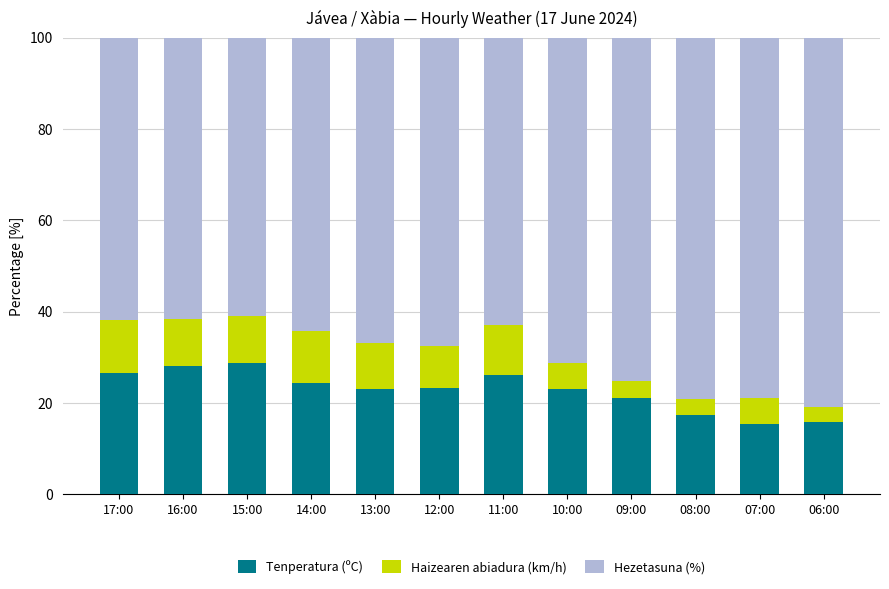

What are all the series names shown in the legend?

Tenperatura (ºC), Haizearen abiadura (km/h), Hezetasuna (%)